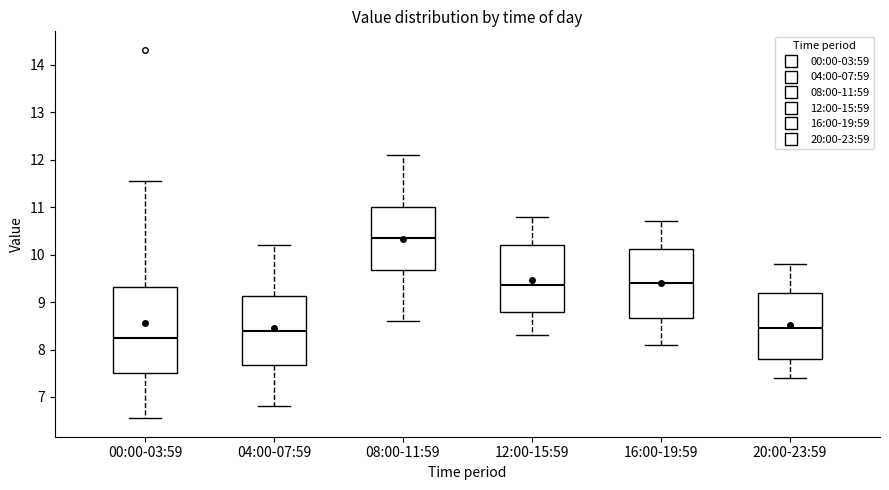

Which box has the lowest median line?

00:00-03:59